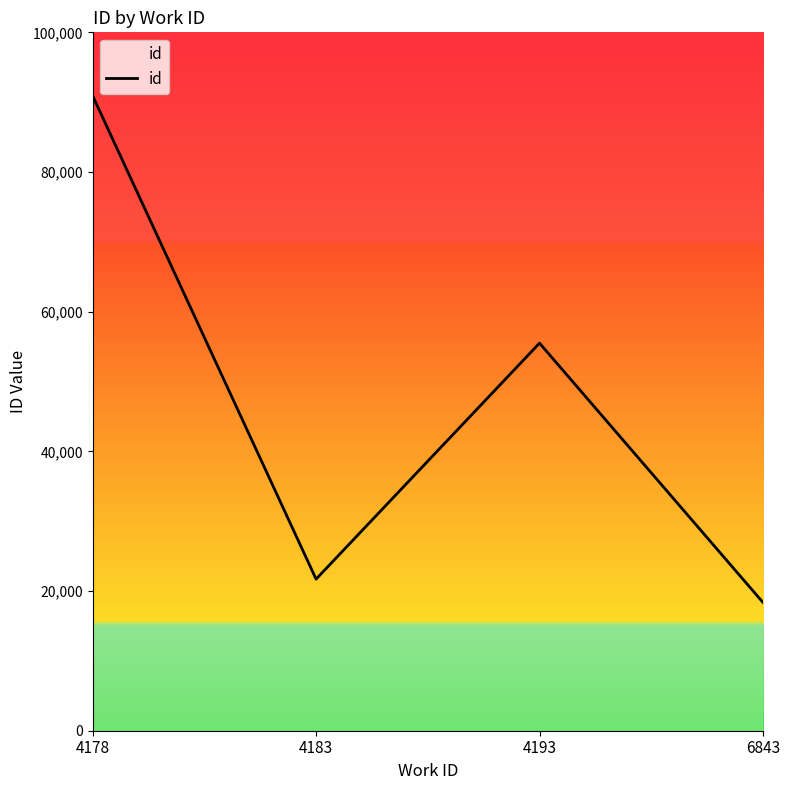

How many lines are shown in the chart?

1